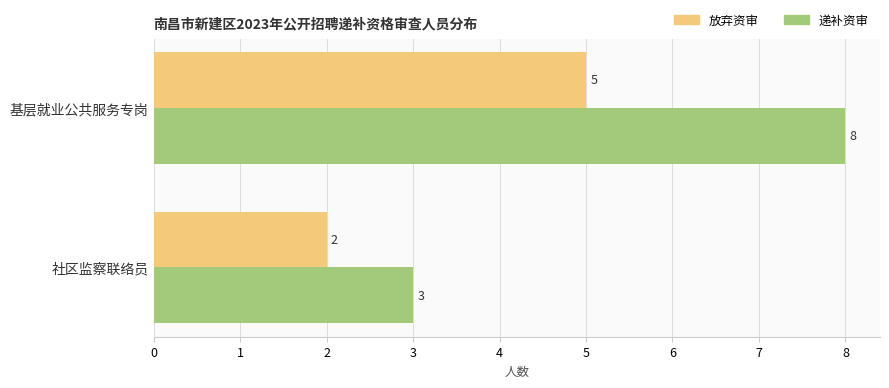

Rank the series by their maximum value, from highest to lowest.

递补资审, 放弃资审